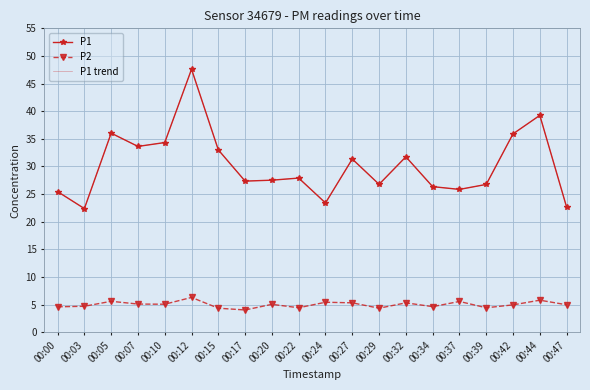

At which label is P2 closest to 5?

00:47